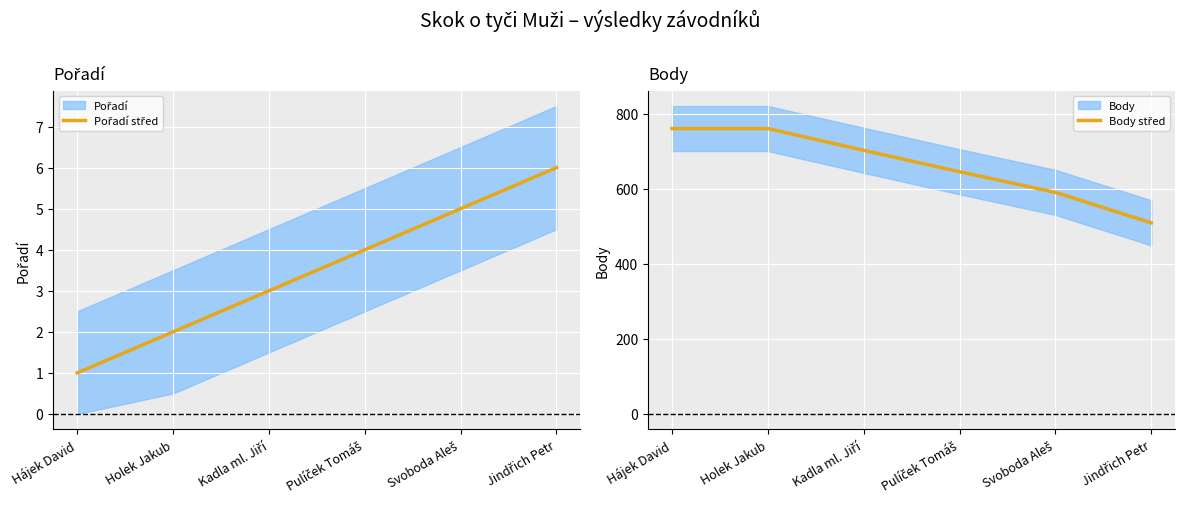

At which category is the sum across all series the highest?

Holek Jakub